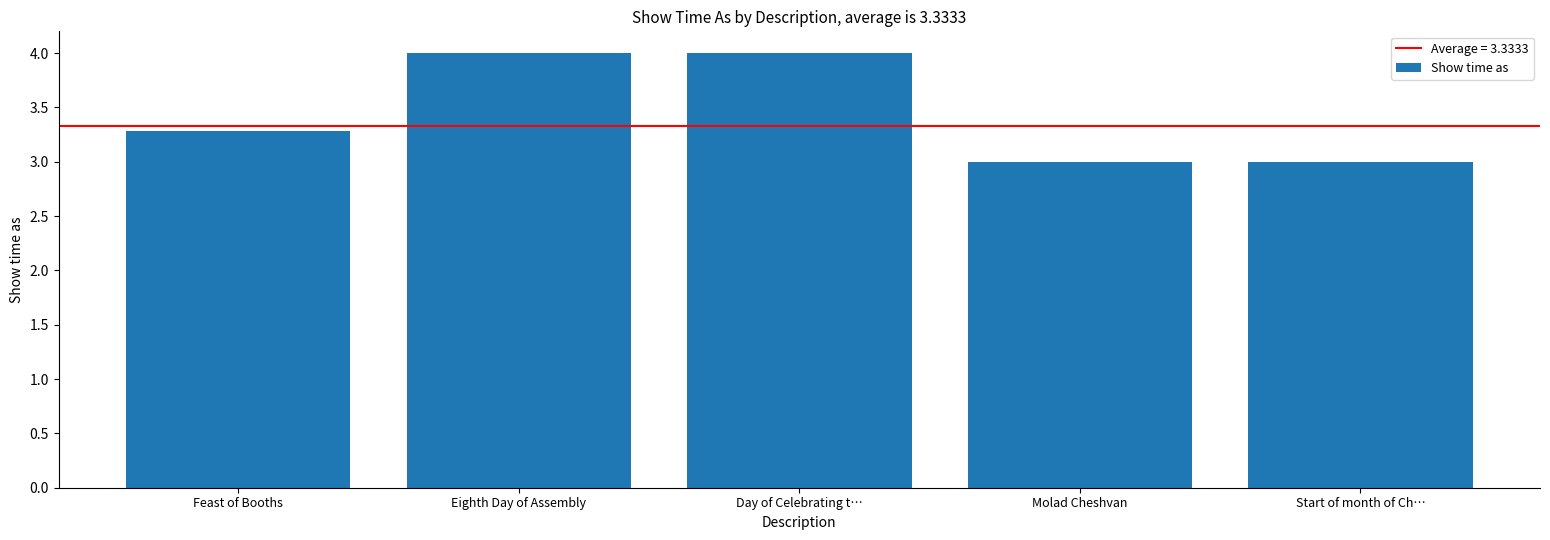

What is the label of the 4th bar from the left?

Molad Cheshvan